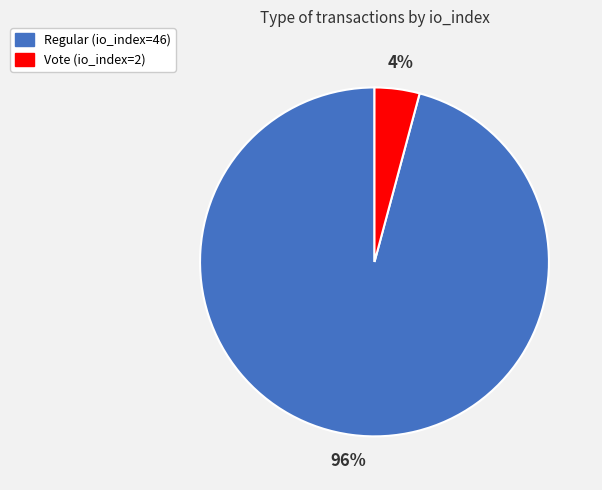

To the nearest percent, what is the combined percentage of Regular (io_index=46) and Vote (io_index=2)?

100%